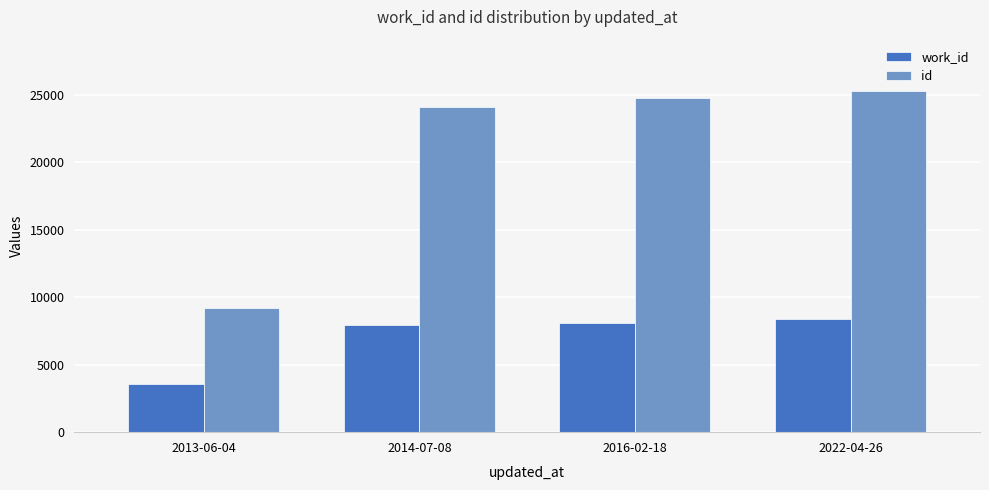

How many series are shown in this chart?

2